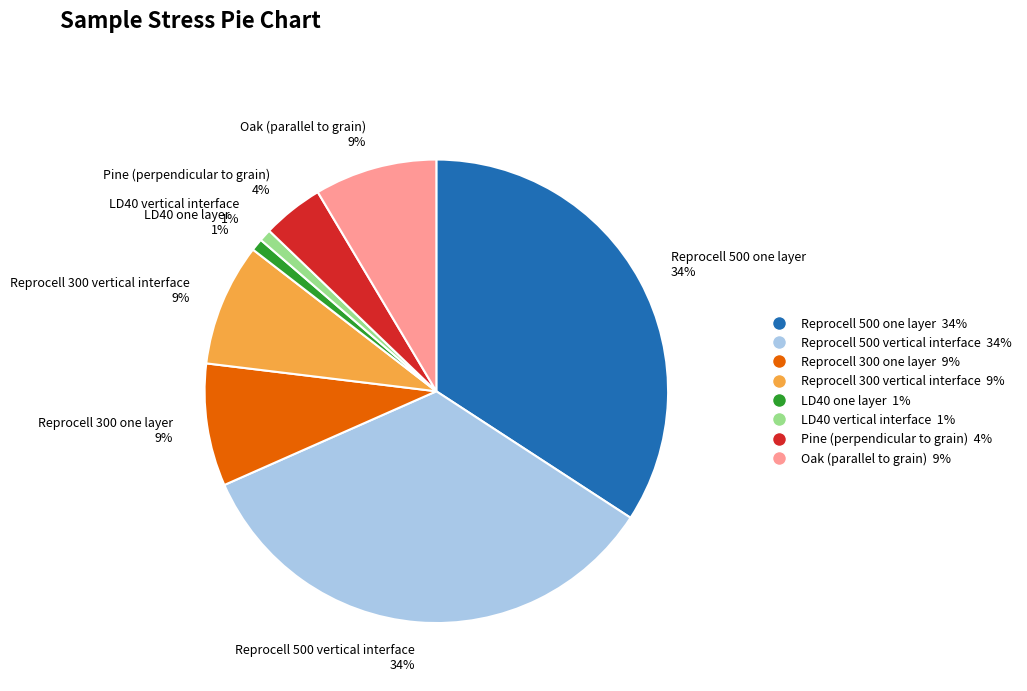

Does Pine (perpendicular to grain) account for over 50% of the chart?

No